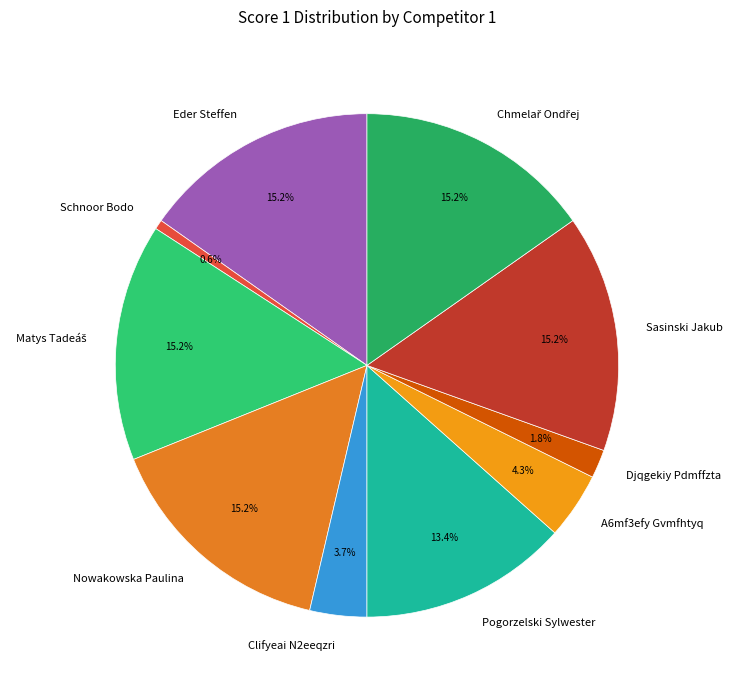

Is there any slice that represents more than half of the pie?

No